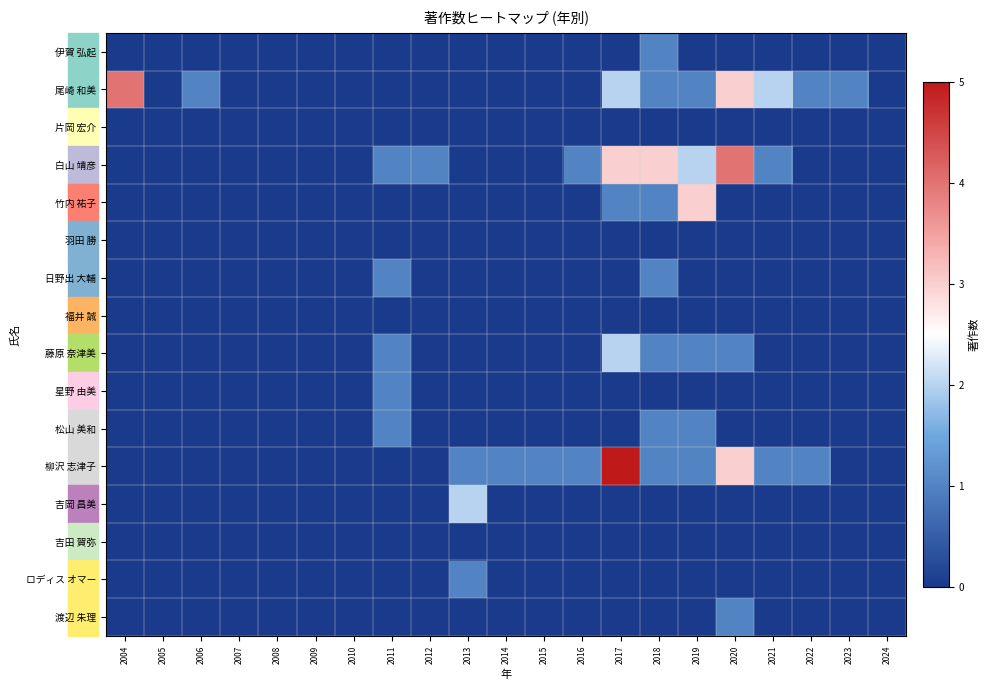

Reading left to right, extract all data points from this chart.

伊賀 弘起: 2004=0	2005=0	2006=0	2007=0	2008=0	2009=0	2010=0	2011=0	2012=0	2013=0	2014=0	2015=0	2016=0	2017=0	2018=1	2019=0	2020=0	2021=0	2022=0	2023=0	2024=0
尾崎 和美: 2004=4	2005=0	2006=1	2007=0	2008=0	2009=0	2010=0	2011=0	2012=0	2013=0	2014=0	2015=0	2016=0	2017=2	2018=1	2019=1	2020=3	2021=2	2022=1	2023=1	2024=0
片岡 宏介: 2004=0	2005=0	2006=0	2007=0	2008=0	2009=0	2010=0	2011=0	2012=0	2013=0	2014=0	2015=0	2016=0	2017=0	2018=0	2019=0	2020=0	2021=0	2022=0	2023=0	2024=0
白山 靖彦: 2004=0	2005=0	2006=0	2007=0	2008=0	2009=0	2010=0	2011=1	2012=1	2013=0	2014=0	2015=0	2016=1	2017=3	2018=3	2019=2	2020=4	2021=1	2022=0	2023=0	2024=0
竹内 祐子: 2004=0	2005=0	2006=0	2007=0	2008=0	2009=0	2010=0	2011=0	2012=0	2013=0	2014=0	2015=0	2016=0	2017=1	2018=1	2019=3	2020=0	2021=0	2022=0	2023=0	2024=0
羽田 勝: 2004=0	2005=0	2006=0	2007=0	2008=0	2009=0	2010=0	2011=0	2012=0	2013=0	2014=0	2015=0	2016=0	2017=0	2018=0	2019=0	2020=0	2021=0	2022=0	2023=0	2024=0
日野出 大輔: 2004=0	2005=0	2006=0	2007=0	2008=0	2009=0	2010=0	2011=1	2012=0	2013=0	2014=0	2015=0	2016=0	2017=0	2018=1	2019=0	2020=0	2021=0	2022=0	2023=0	2024=0
福井 誠: 2004=0	2005=0	2006=0	2007=0	2008=0	2009=0	2010=0	2011=0	2012=0	2013=0	2014=0	2015=0	2016=0	2017=0	2018=0	2019=0	2020=0	2021=0	2022=0	2023=0	2024=0
藤原 奈津美: 2004=0	2005=0	2006=0	2007=0	2008=0	2009=0	2010=0	2011=1	2012=0	2013=0	2014=0	2015=0	2016=0	2017=2	2018=1	2019=1	2020=1	2021=0	2022=0	2023=0	2024=0
星野 由美: 2004=0	2005=0	2006=0	2007=0	2008=0	2009=0	2010=0	2011=1	2012=0	2013=0	2014=0	2015=0	2016=0	2017=0	2018=0	2019=0	2020=0	2021=0	2022=0	2023=0	2024=0
松山 美和: 2004=0	2005=0	2006=0	2007=0	2008=0	2009=0	2010=0	2011=1	2012=0	2013=0	2014=0	2015=0	2016=0	2017=0	2018=1	2019=1	2020=0	2021=0	2022=0	2023=0	2024=0
柳沢 志津子: 2004=0	2005=0	2006=0	2007=0	2008=0	2009=0	2010=0	2011=0	2012=0	2013=1	2014=1	2015=1	2016=1	2017=5	2018=1	2019=1	2020=3	2021=1	2022=1	2023=0	2024=0
吉岡 昌美: 2004=0	2005=0	2006=0	2007=0	2008=0	2009=0	2010=0	2011=0	2012=0	2013=2	2014=0	2015=0	2016=0	2017=0	2018=0	2019=0	2020=0	2021=0	2022=0	2023=0	2024=0
吉田 賀弥: 2004=0	2005=0	2006=0	2007=0	2008=0	2009=0	2010=0	2011=0	2012=0	2013=0	2014=0	2015=0	2016=0	2017=0	2018=0	2019=0	2020=0	2021=0	2022=0	2023=0	2024=0
ロディス オマー: 2004=0	2005=0	2006=0	2007=0	2008=0	2009=0	2010=0	2011=0	2012=0	2013=1	2014=0	2015=0	2016=0	2017=0	2018=0	2019=0	2020=0	2021=0	2022=0	2023=0	2024=0
渡辺 朱理: 2004=0	2005=0	2006=0	2007=0	2008=0	2009=0	2010=0	2011=0	2012=0	2013=0	2014=0	2015=0	2016=0	2017=0	2018=0	2019=0	2020=1	2021=0	2022=0	2023=0	2024=0